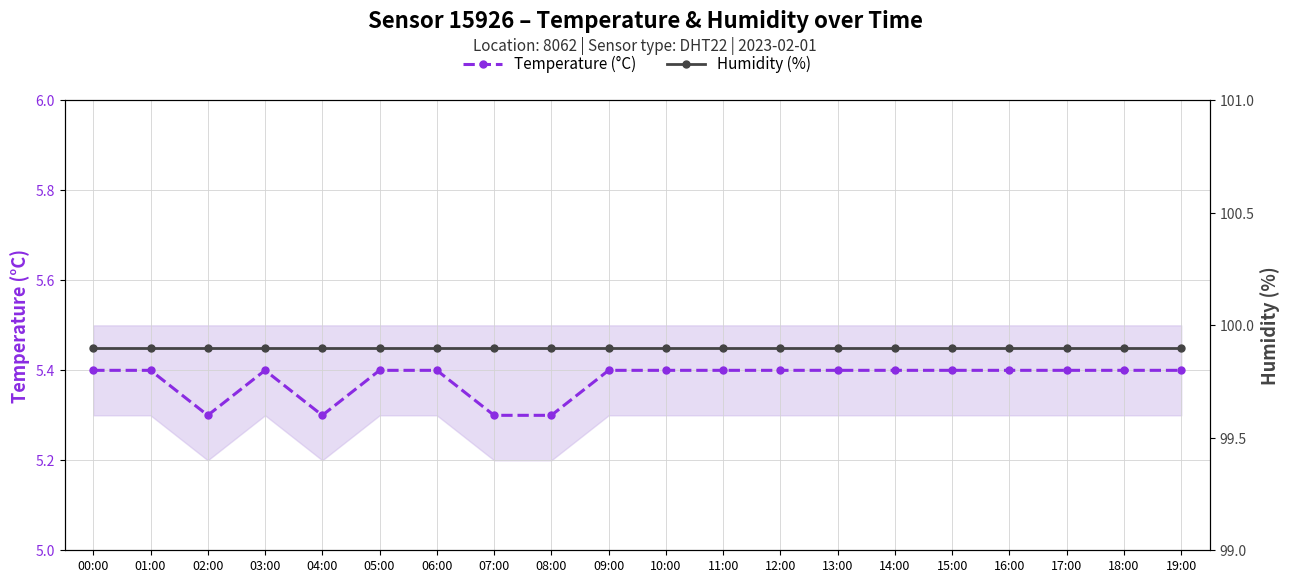

How many lines are shown in the chart?

2